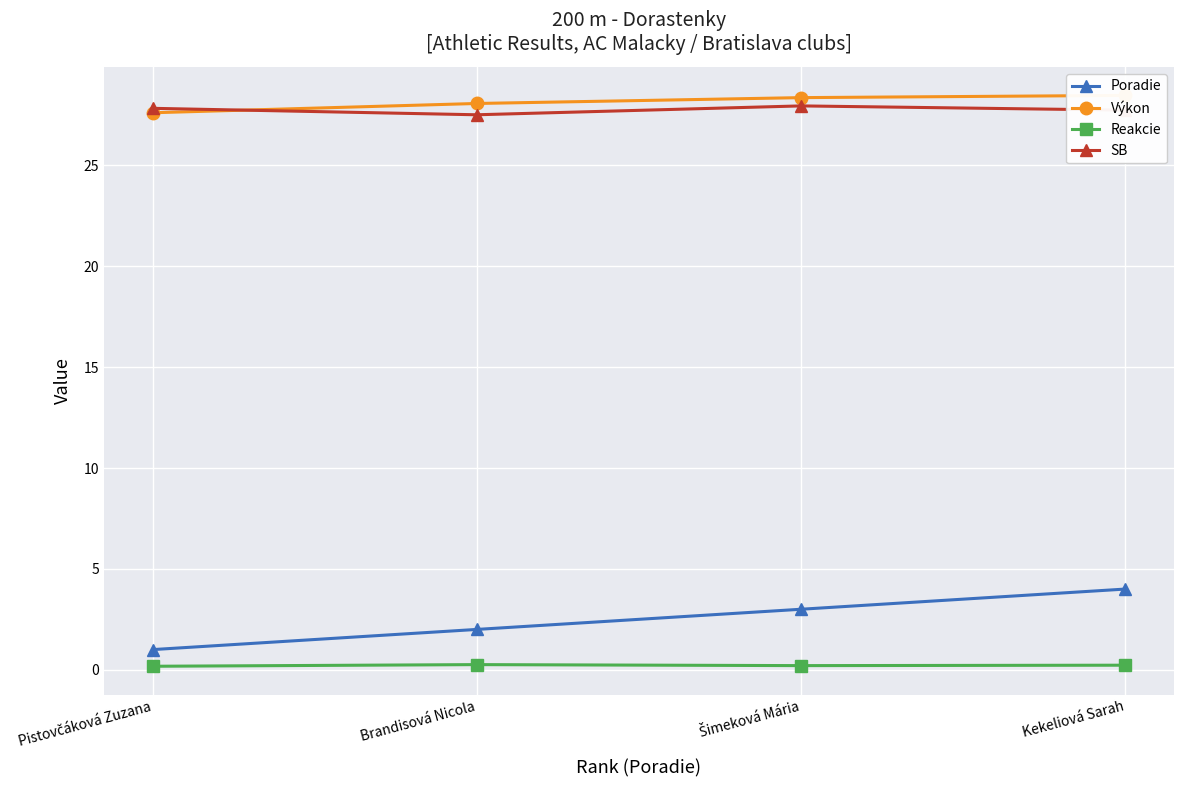

What are all the series names shown in the legend?

Poradie, Výkon, Reakcie, SB